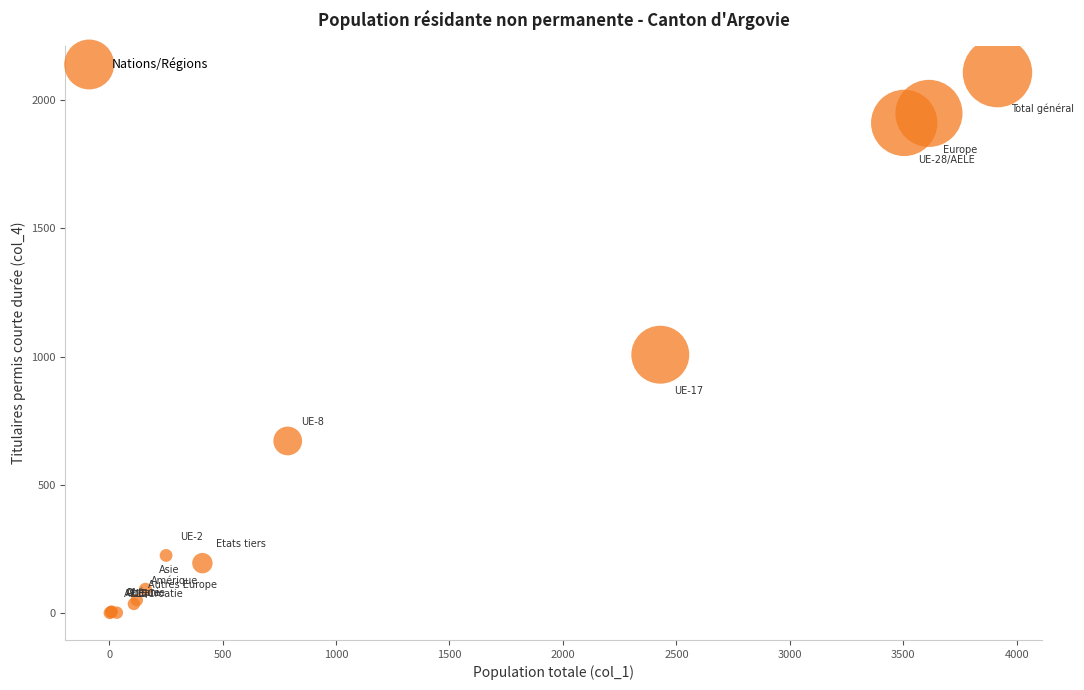

What Y value in the scatter plot is closest to 1054?

1008